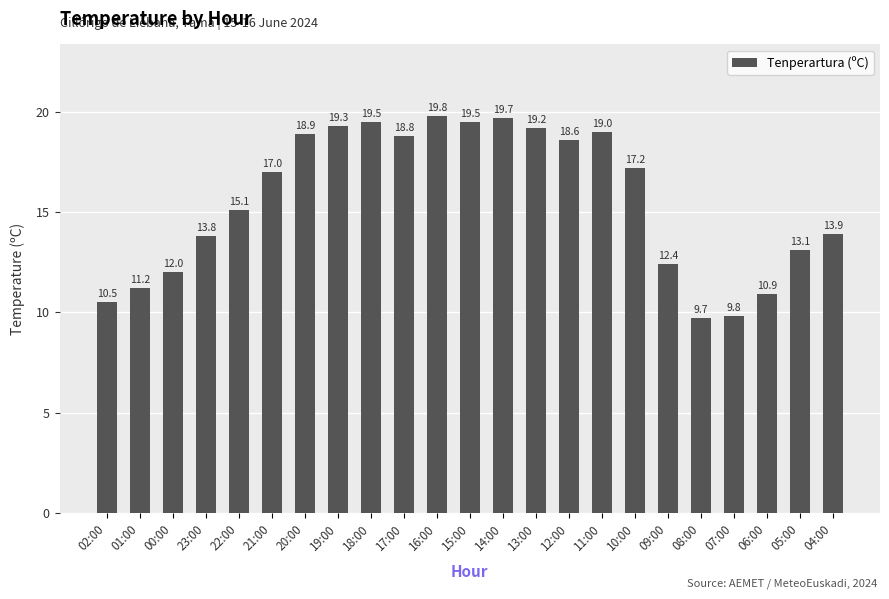

Approximately how many times larger is the value at 06:00 compared to 23:00?

0.8